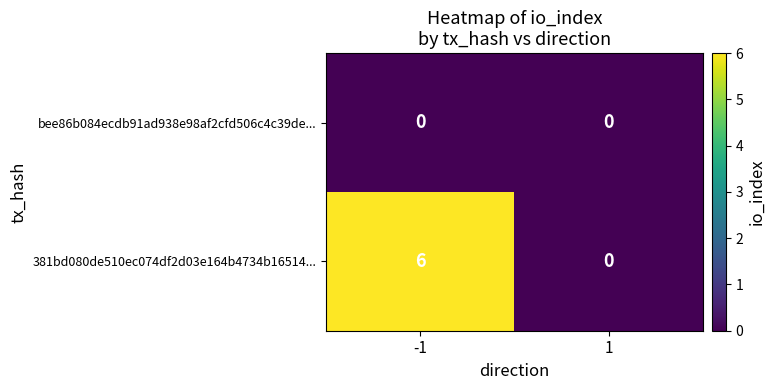

Read the 381bd080de510ec074df2d03e164b4734b16514... value at -1.

6